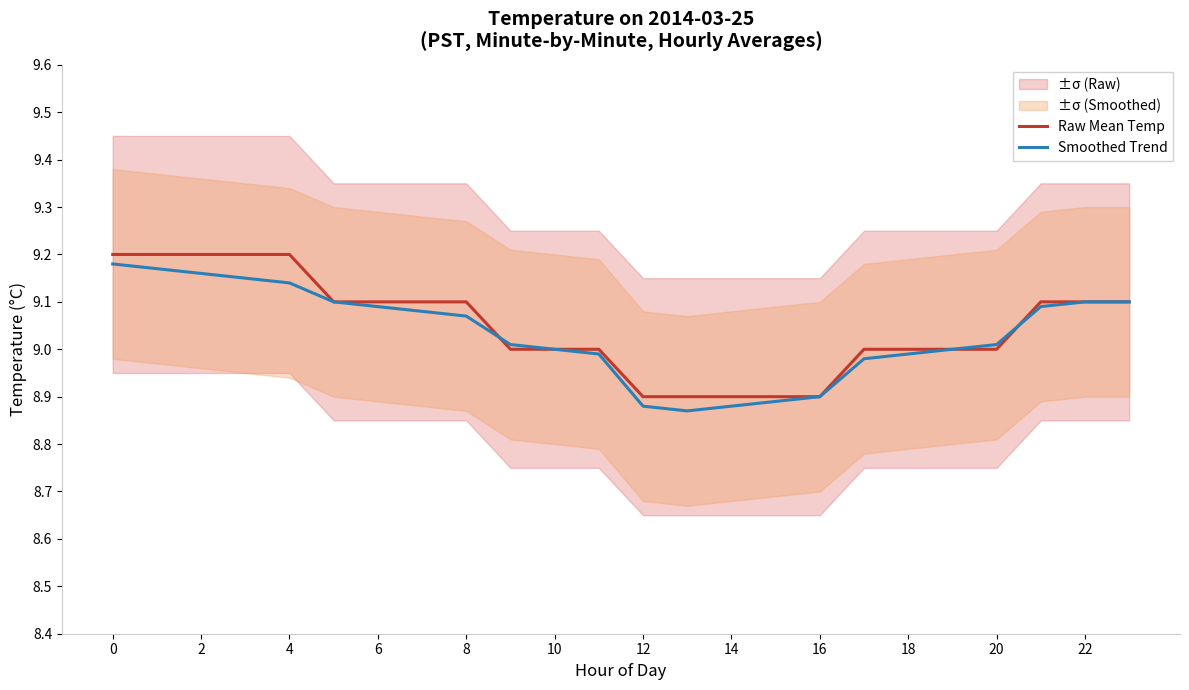

Is it true that Raw Mean Temp equals 12.0 at 4?

False